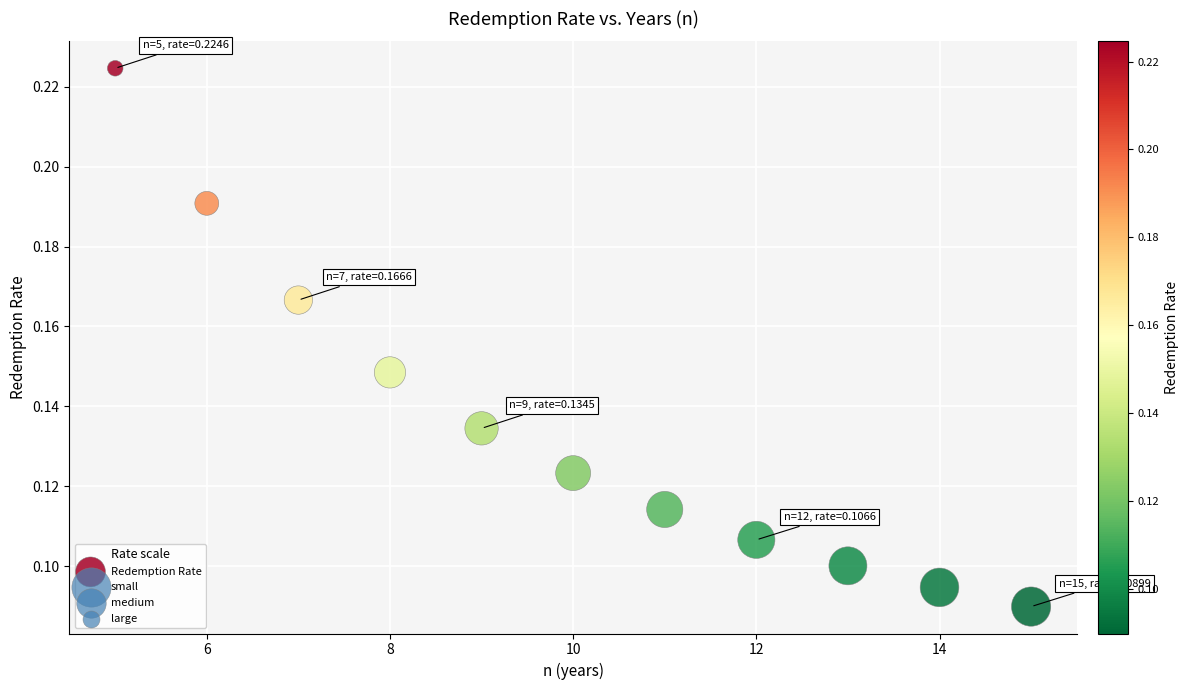

What is the range of X values (max minus min)?

10.0